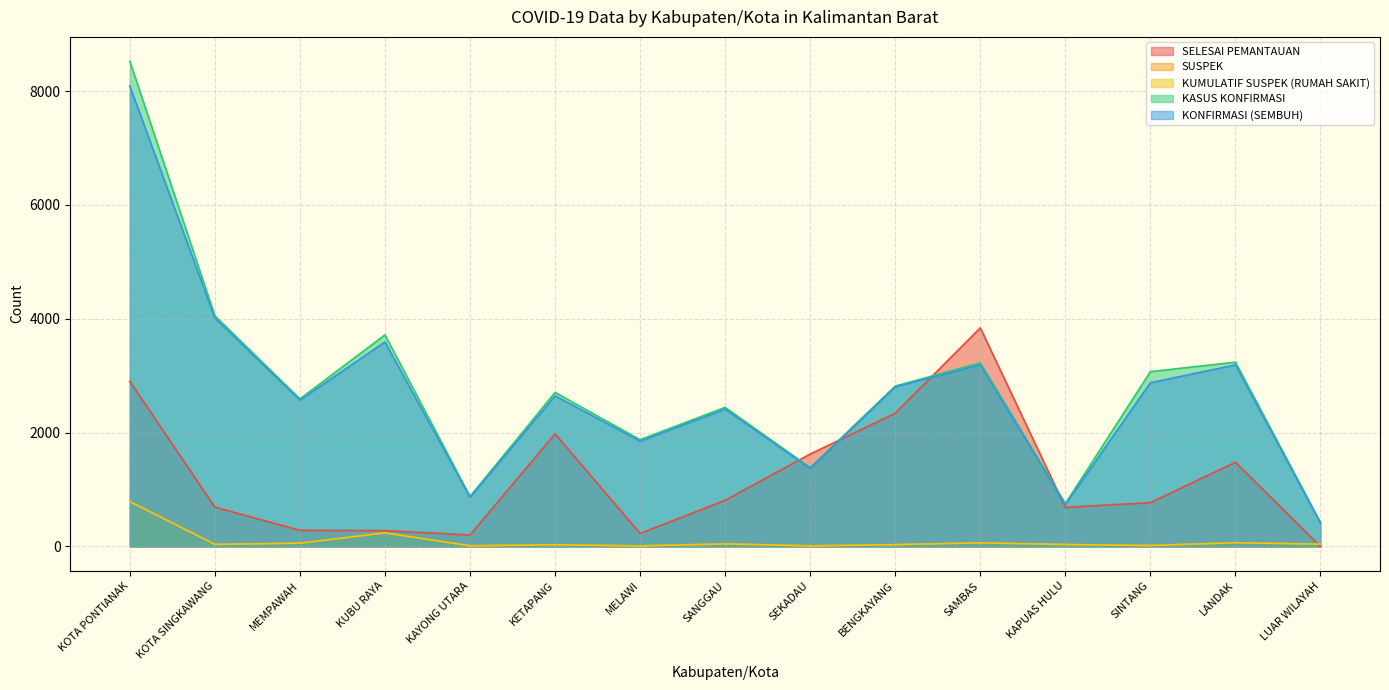

Which series has the largest range (max minus min)?

KASUS KONFIRMASI